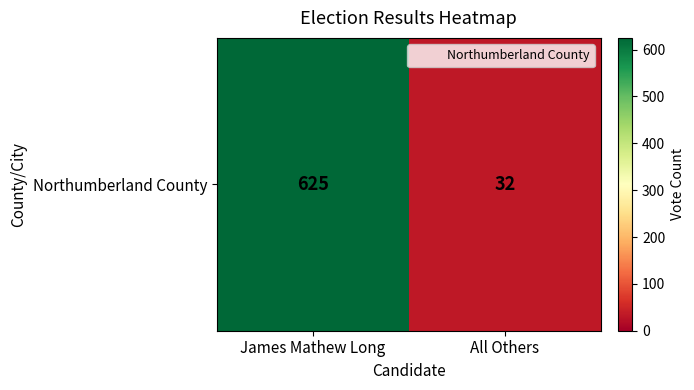

Is it true that the value at James Mathew Long is 625?

True